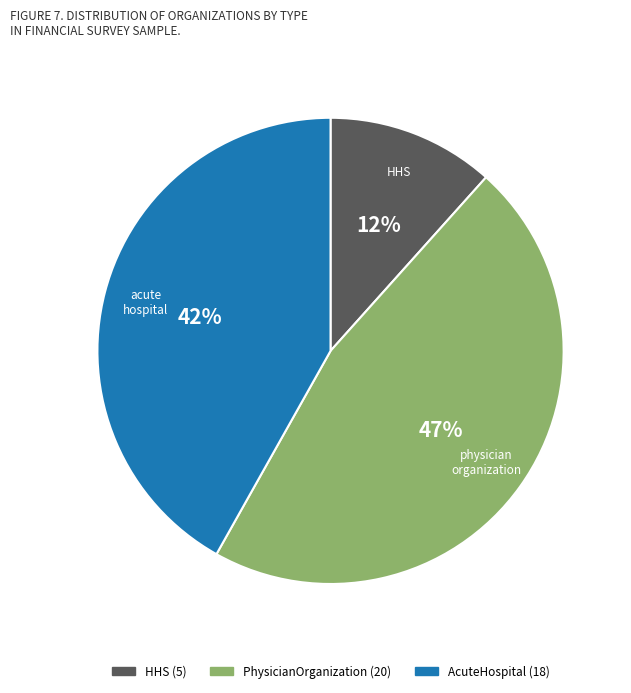

Which has a higher value, PhysicianOrganization or HHS?

PhysicianOrganization